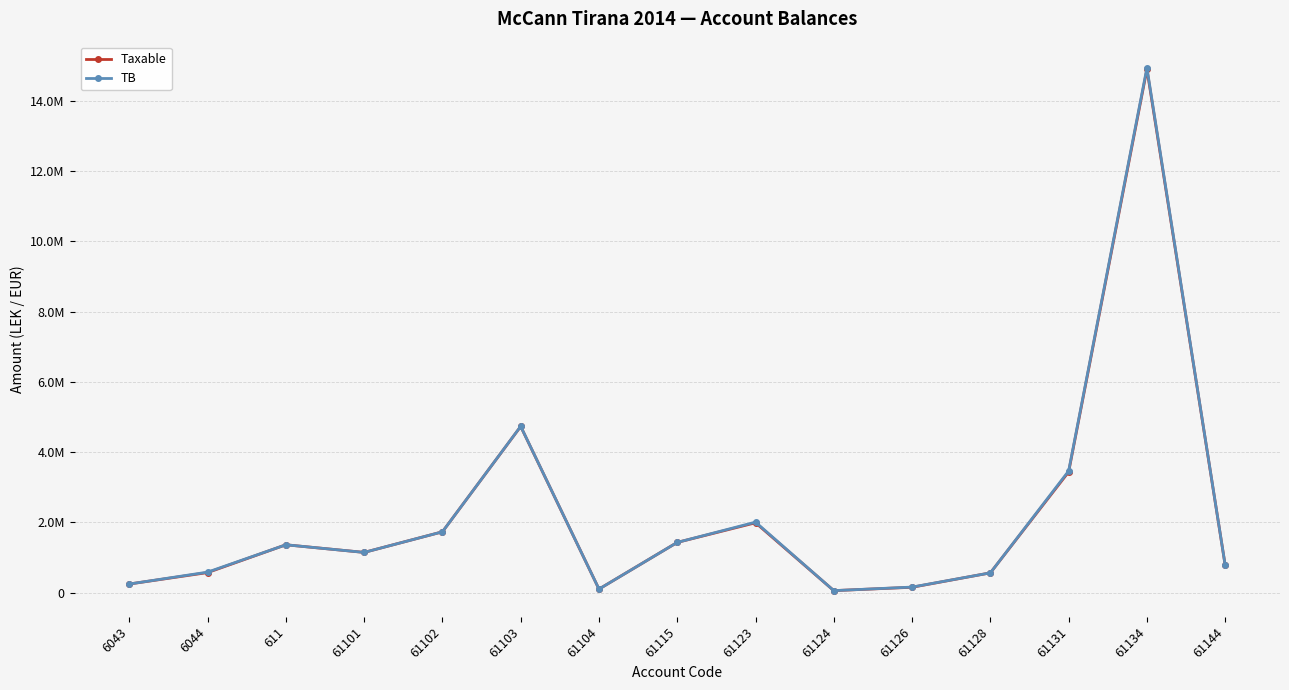

List the series in order of their peak value, highest first.

TB, Taxable